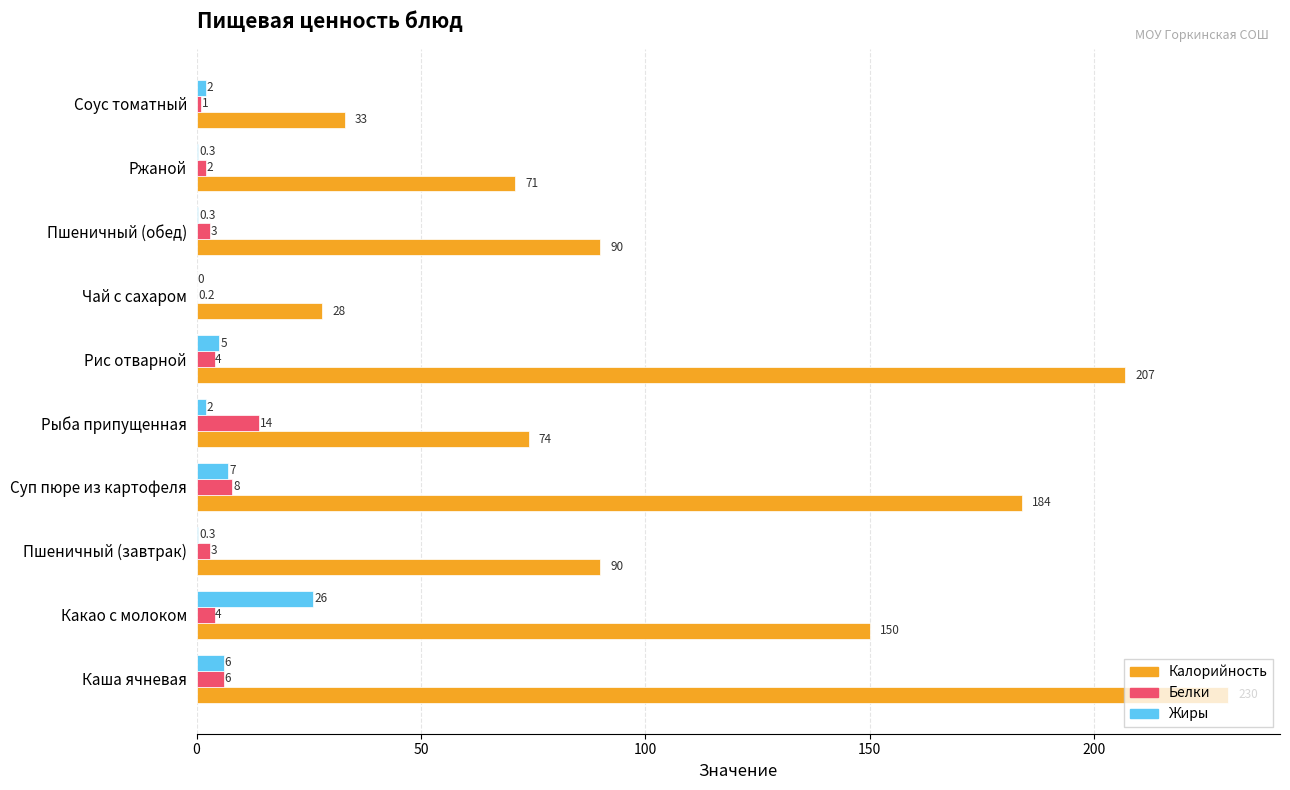

Between Ржаной and Соус томатный, which series saw the biggest shift?

Калорийность